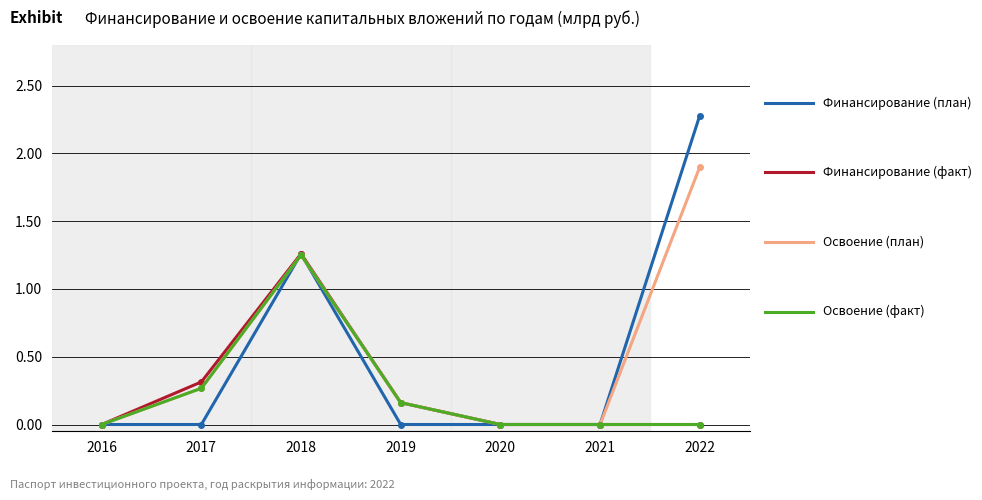

Which category has the highest value across all series?

2022